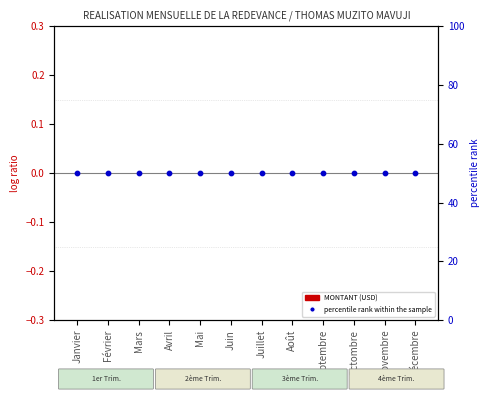

At which category is the sum across all series the highest?

Janvier